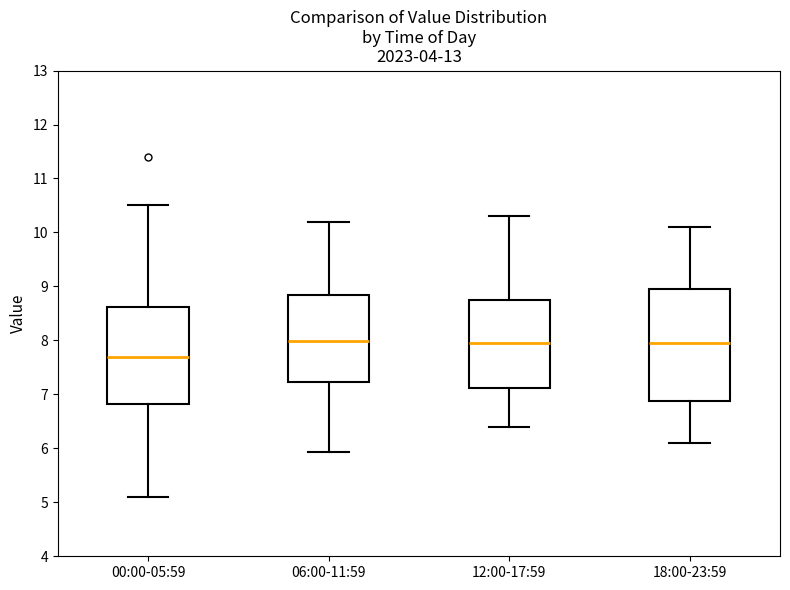

Reading left to right, read every box against the y-axis: the position of its median line, the range the box covers, and the ends of its whiskers. The values are not printed on the chart, so give them approximately, as read against the axis.

00:00-05:59: median 7.7, box 6.8 to 8.6, whiskers 5.1 to 10.5
06:00-11:59: median 8.0, box 7.2 to 8.9, whiskers 5.9 to 10.2
12:00-17:59: median 8.0, box 7.1 to 8.8, whiskers 6.4 to 10.3
18:00-23:59: median 8.0, box 6.9 to 9.0, whiskers 6.1 to 10.1